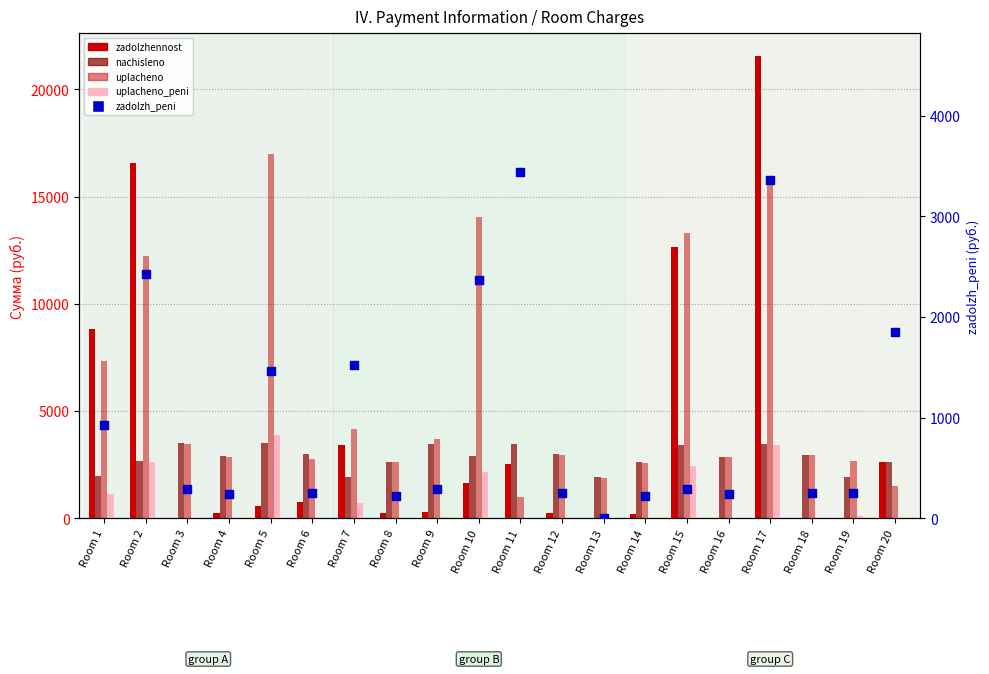

Which series has the largest Y range (max minus min)?

zadolzhennost